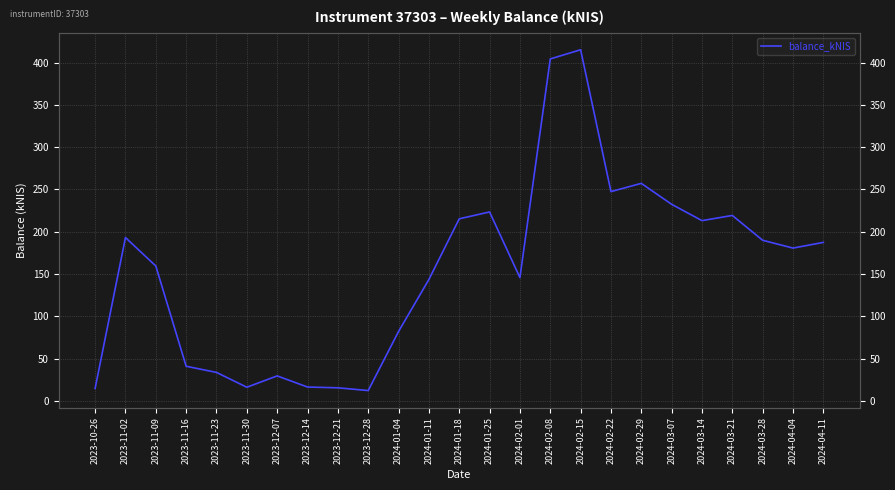

Does the chart have visible grid lines?

Yes